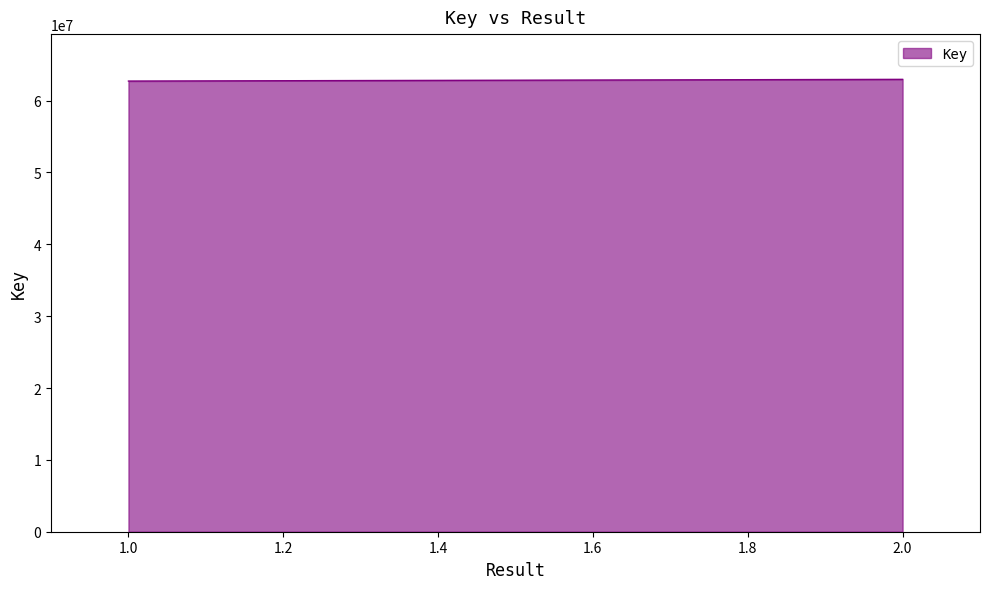

Between 2 and 1, which is larger?

2